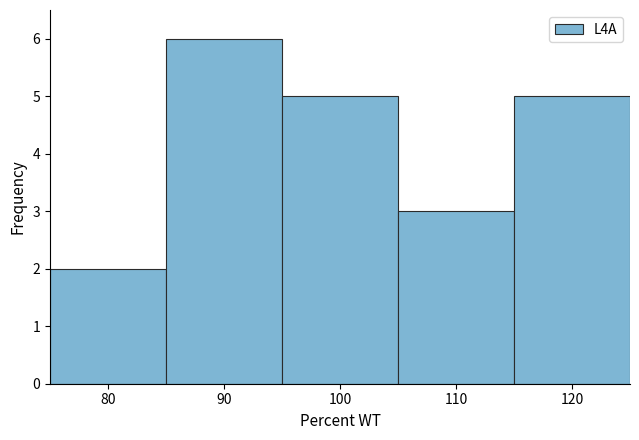

Reading left to right, transcribe this chart: for each bar, give the range it covers on the x-axis and its height. The values are not printed on the chart, so give them approximately, as read against the axis.

75 to 85: 2
85 to 95: 6
95 to 105: 5
105 to 115: 3
115 to 125: 5